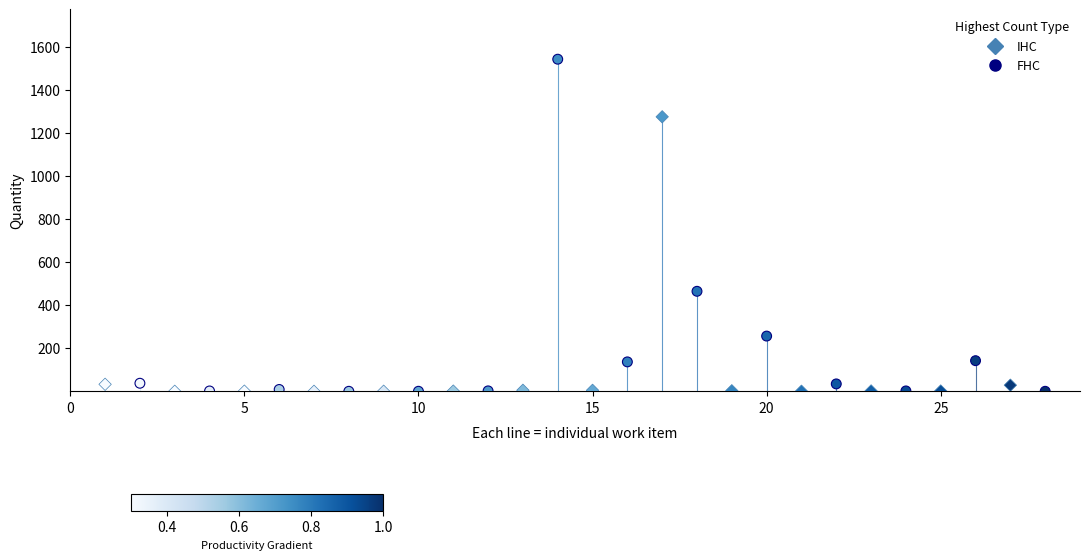

Which series has the widest spread of Y values?

FHC